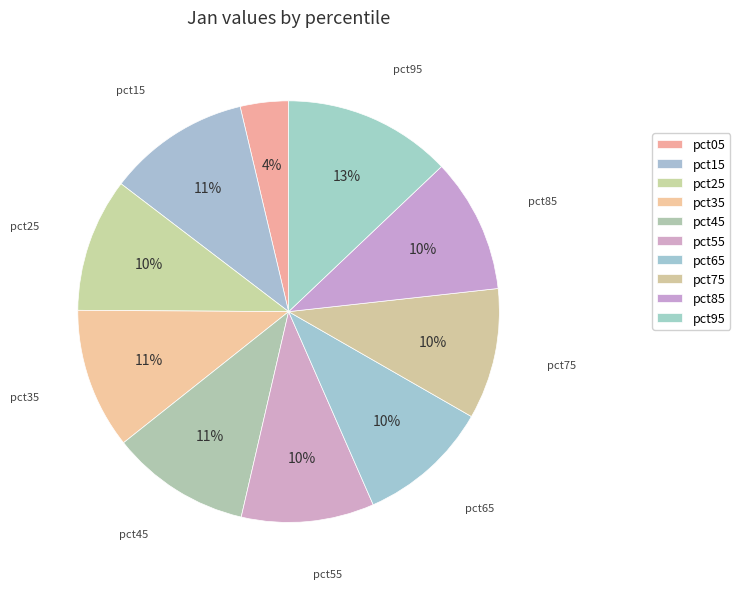

What percentage is the pct55 slice, to the nearest percent?

10%